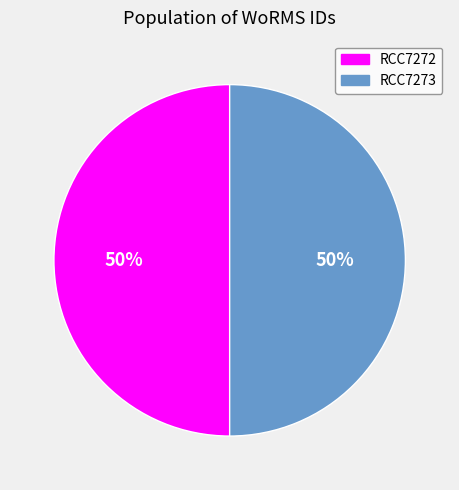

To the nearest percent, what percentage of the pie is RCC7273?

50%